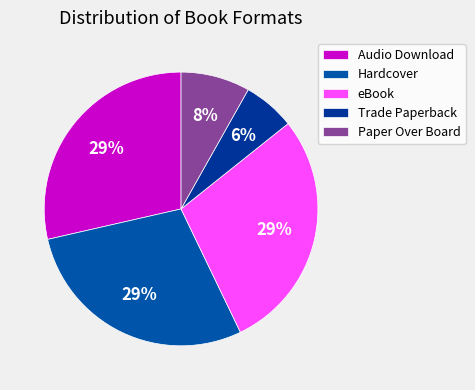

Is there a majority slice in this chart?

No